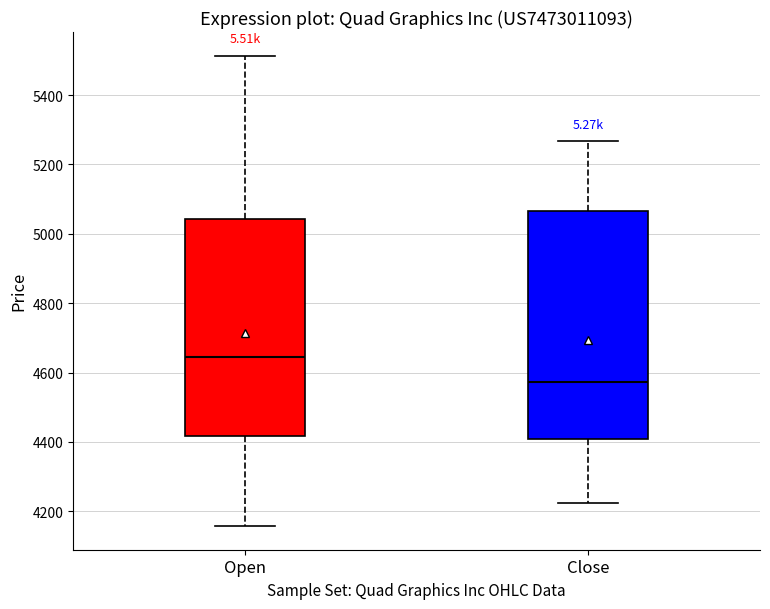

Where is the upper edge of the box for Close on the y-axis? The values are not printed on the chart, so give them approximately, as read against the axis.

5060